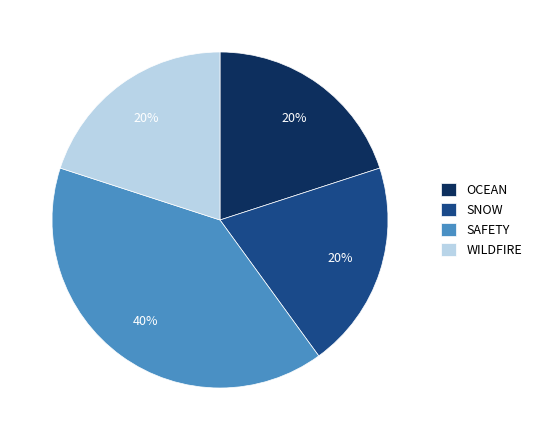

Which category has the biggest portion of the pie?

SAFETY